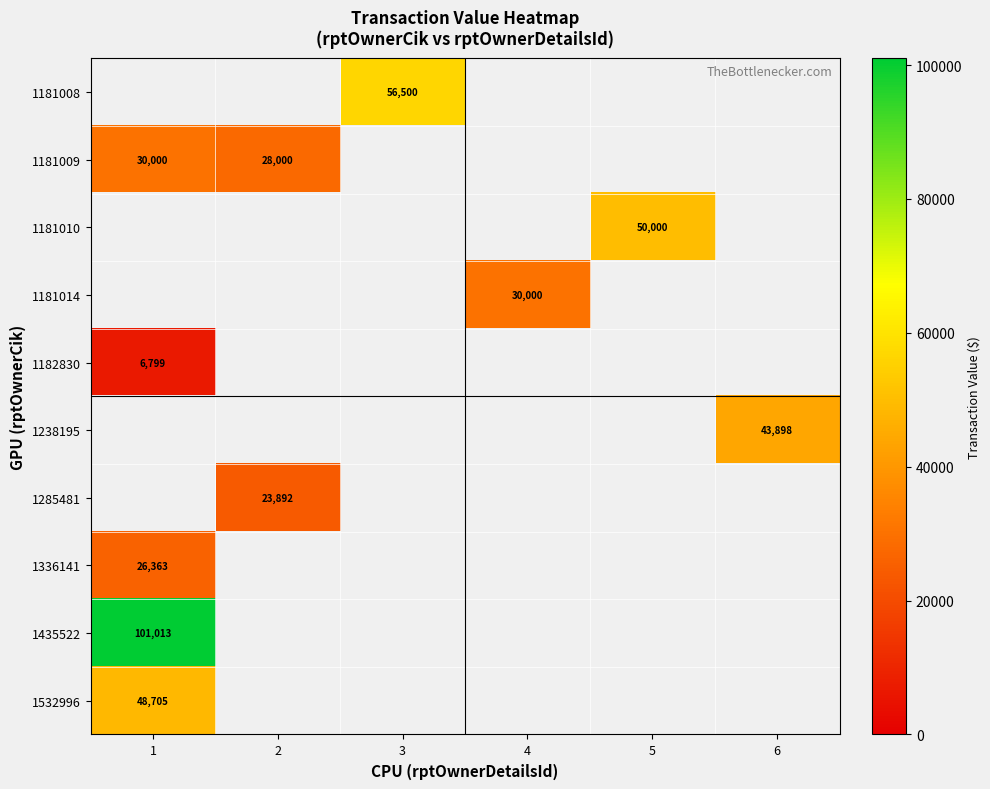

Is it true that 1182830 equals 4018 at 1?

False